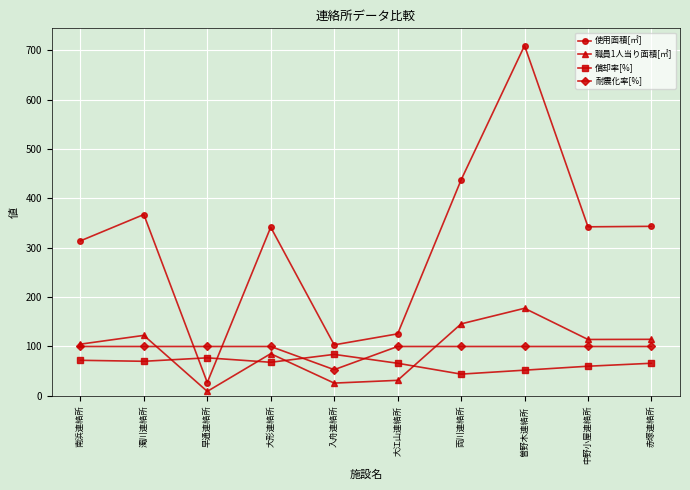

Which series has the widest spread of values?

使用面積[㎡]